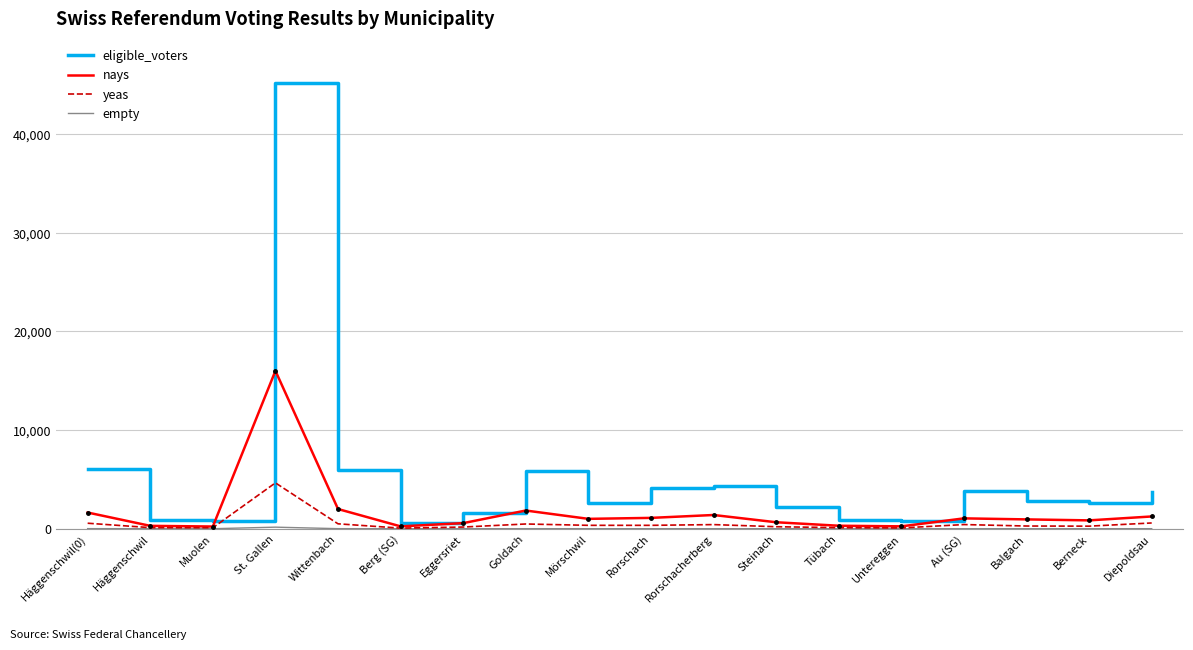

Which series has the widest spread of values?

eligible_voters